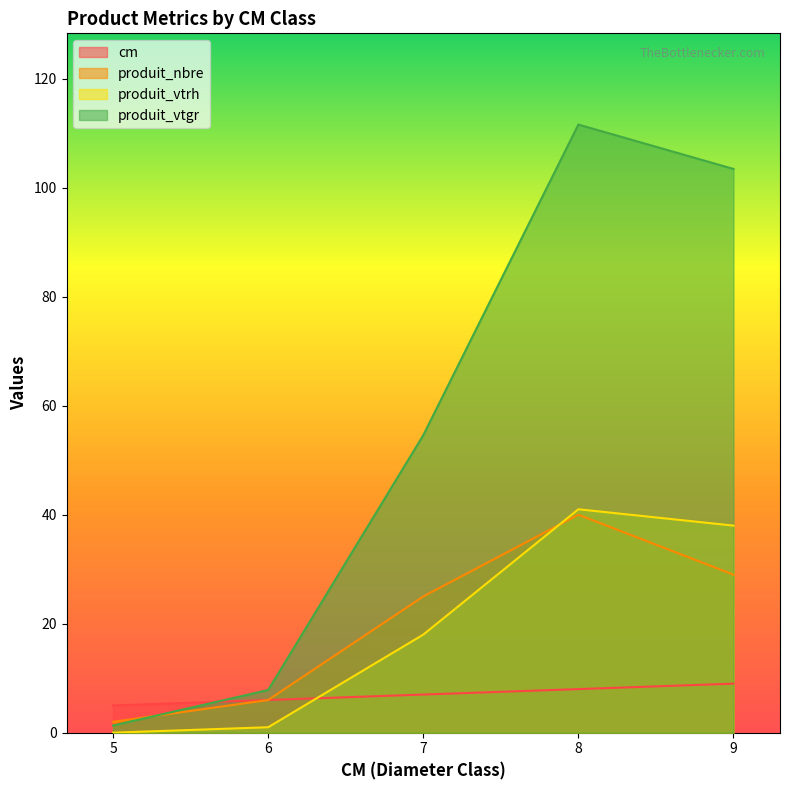

What is the sum of the produit_vtgr values at 7 and 6?

62.4